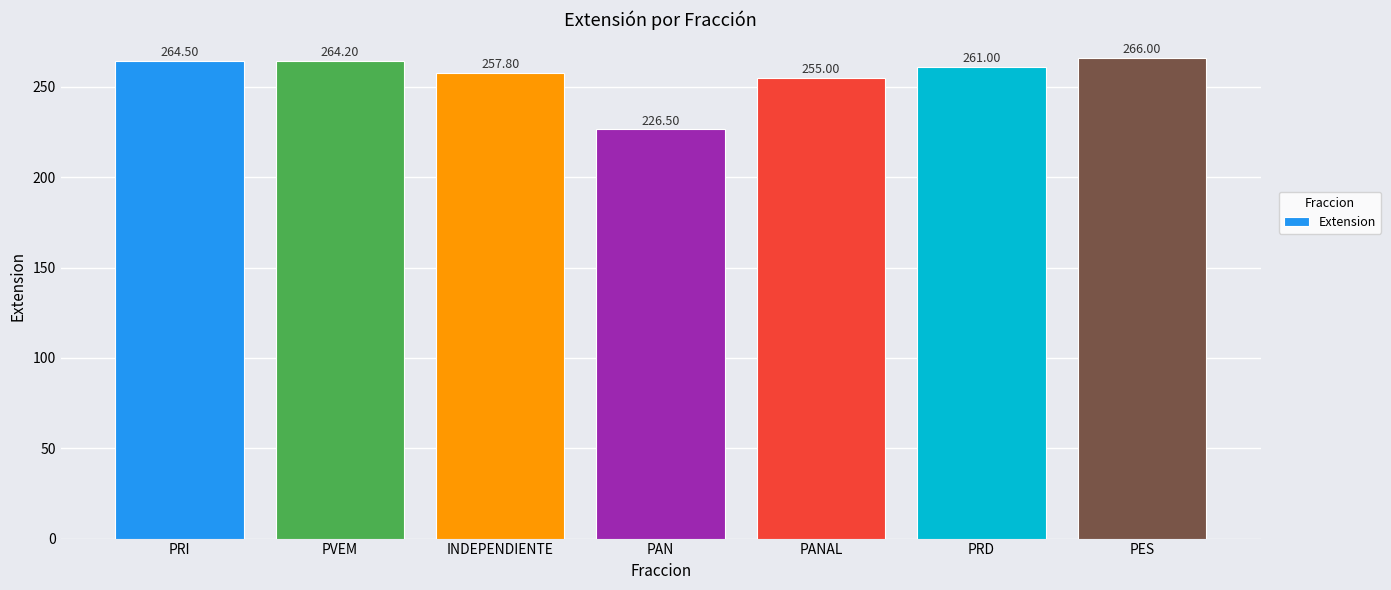

What is the minimum value shown in the chart?

226.5